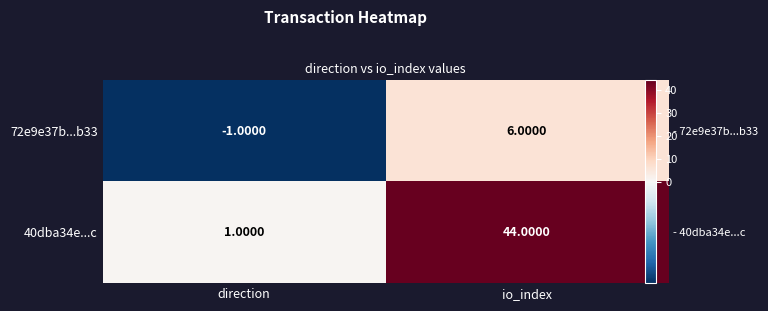

At which label does 72e9e37b...b33 reach its minimum?

direction